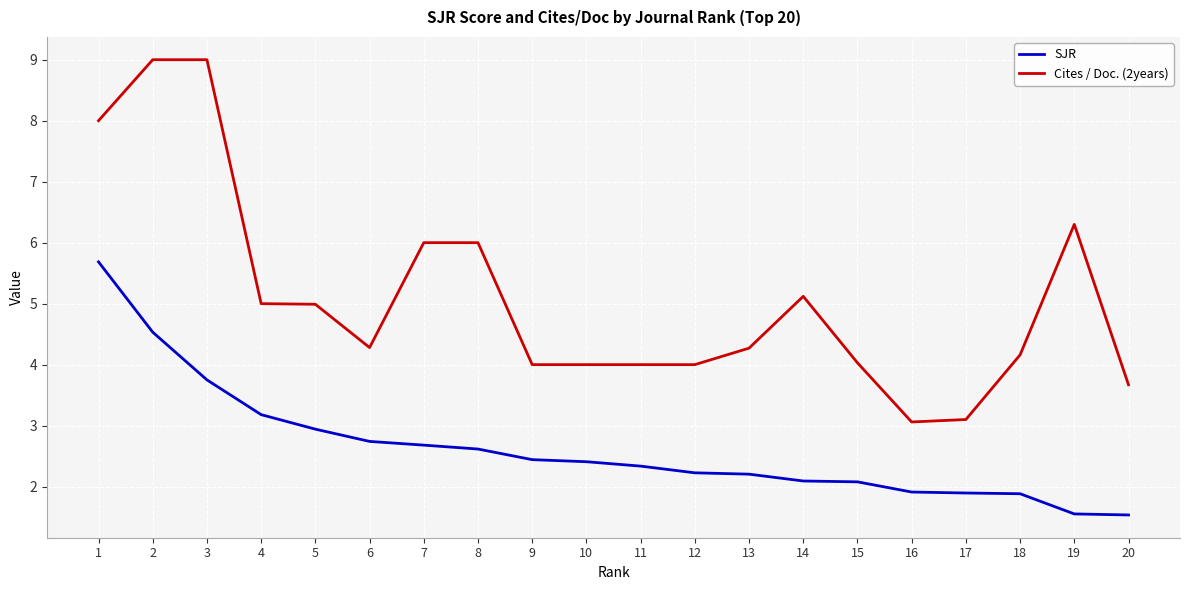

Which series changed the most between 4 and 6?

Cites / Doc. (2years)